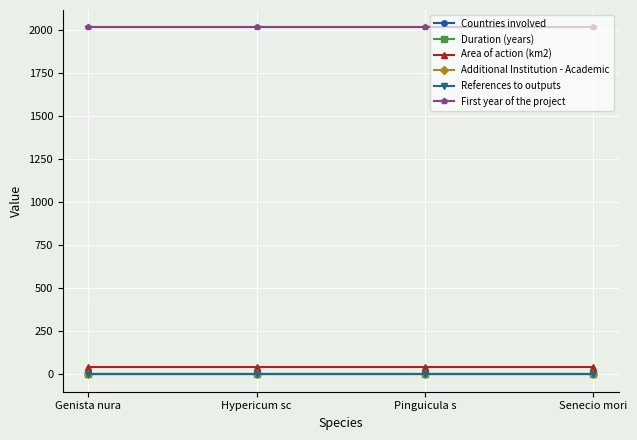

Is it true that Countries involved equals 1 at Genista nura?

True